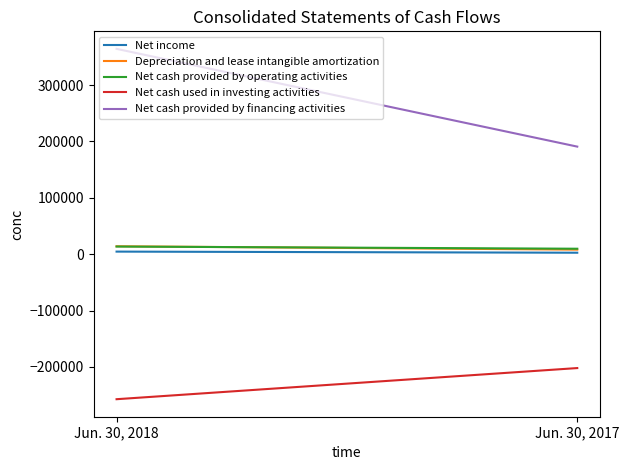

Reading left to right, extract all data points from this chart.

Net income: Jun. 30, 2018=4607	Jun. 30, 2017=2629
Depreciation and lease intangible amortization: Jun. 30, 2018=14079	Jun. 30, 2017=8087
Net cash provided by operating activities: Jun. 30, 2018=13575	Jun. 30, 2017=9709
Net cash used in investing activities: Jun. 30, 2018=-257145	Jun. 30, 2017=-201923
Net cash provided by financing activities: Jun. 30, 2018=364171	Jun. 30, 2017=190801